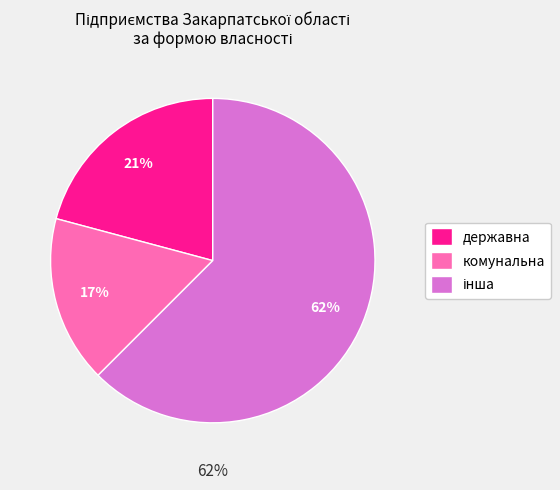

Does інша represent more than half of the total?

Yes